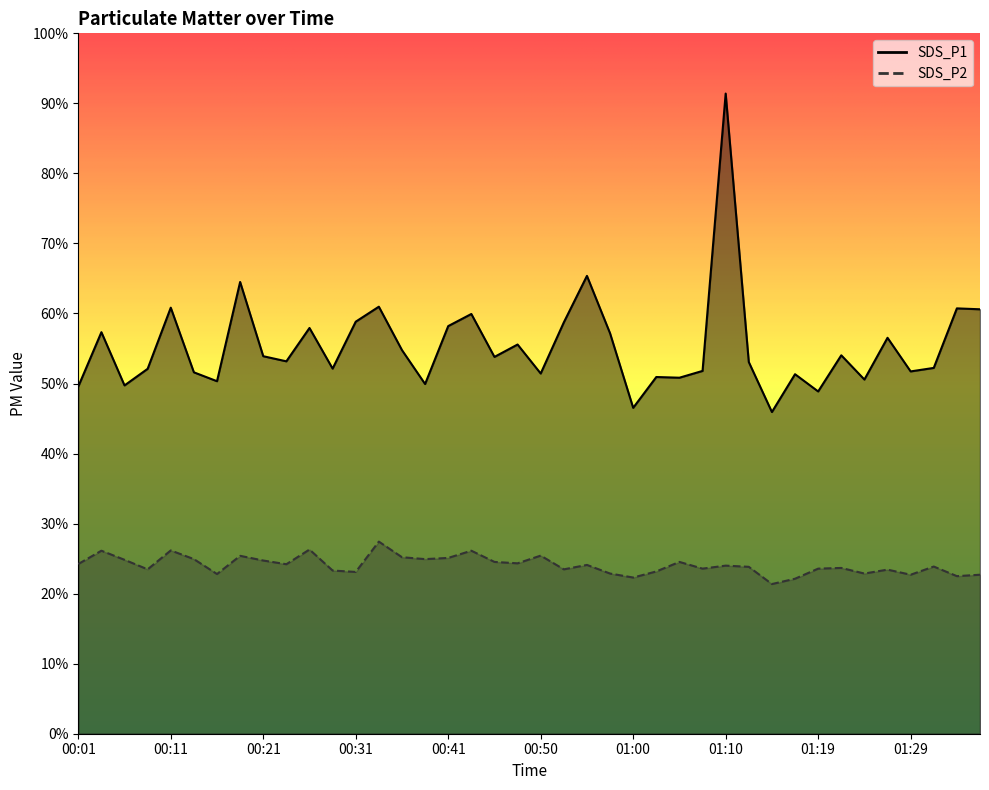

Between 00:13 and 00:16, which series saw the biggest shift?

SDS_P2